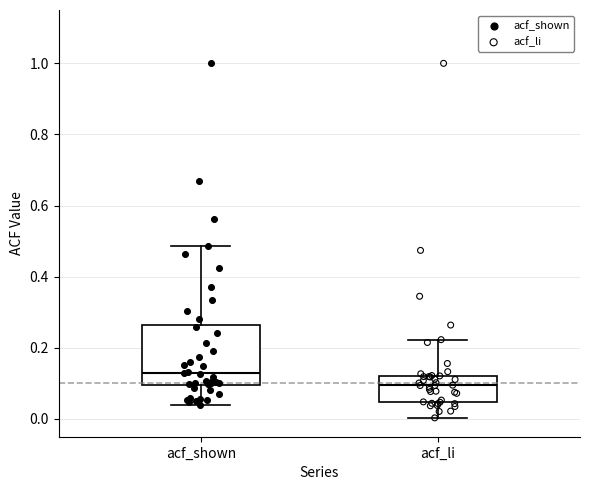

Where is the lower edge of the box for acf_li on the y-axis? The values are not printed on the chart, so give them approximately, as read against the axis.

0.04